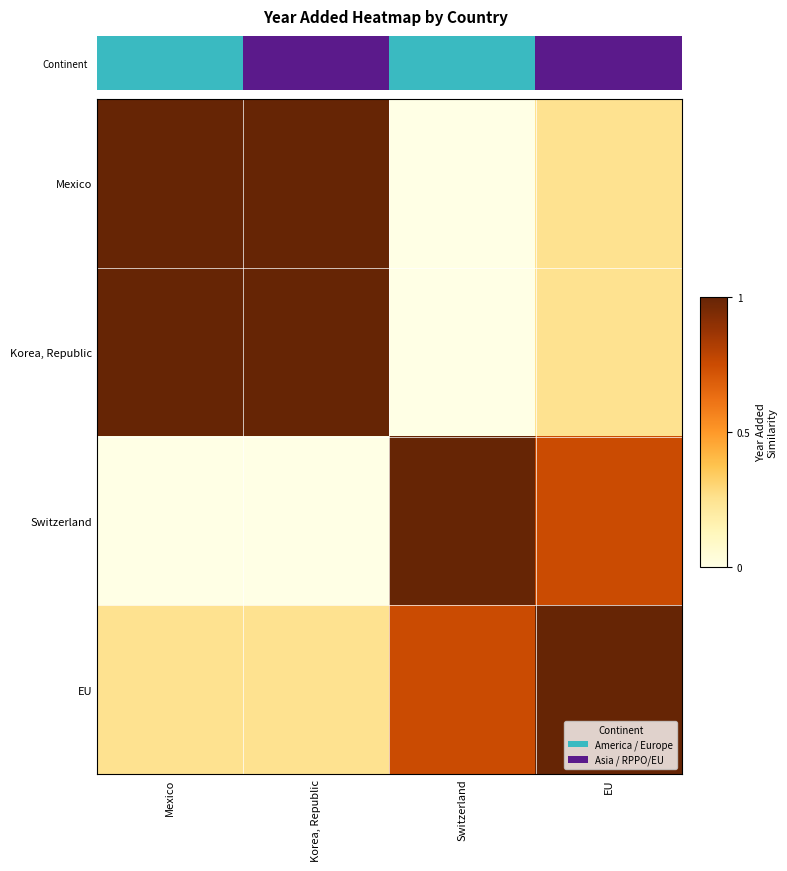

Which series has the largest range (max minus min)?

Mexico